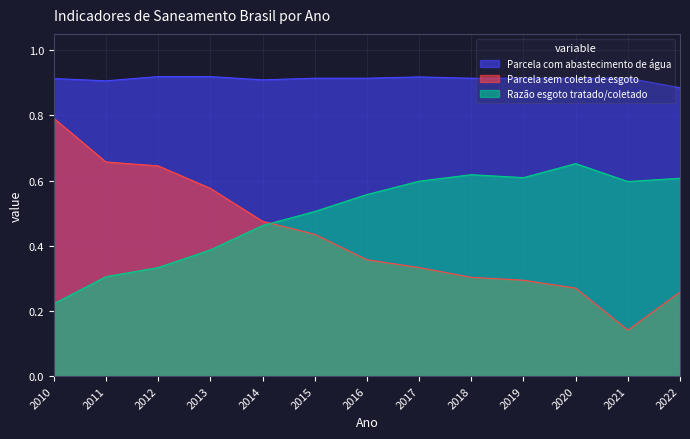

What is the sum of all Razão esgoto tratado/coletado values?

6.5